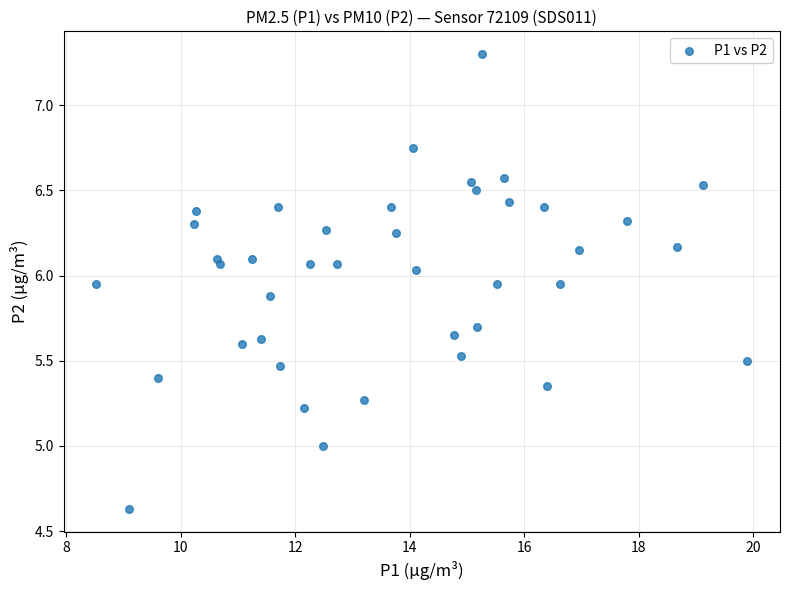

What is the range of X values (max minus min)?

11.4